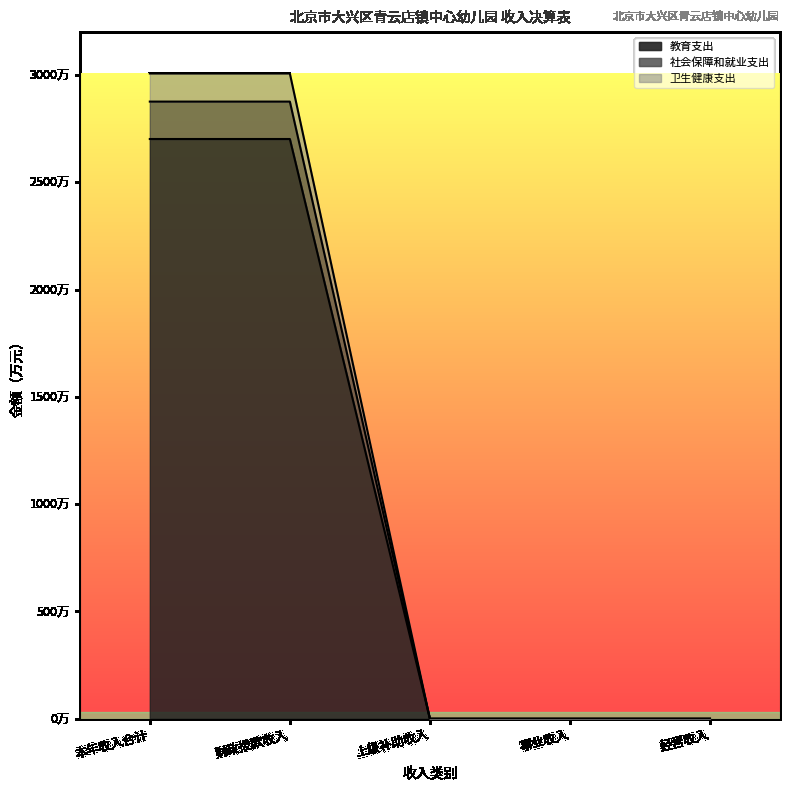

What is the value of the 卫生健康支出 point at the 2nd from the left?

3007.2